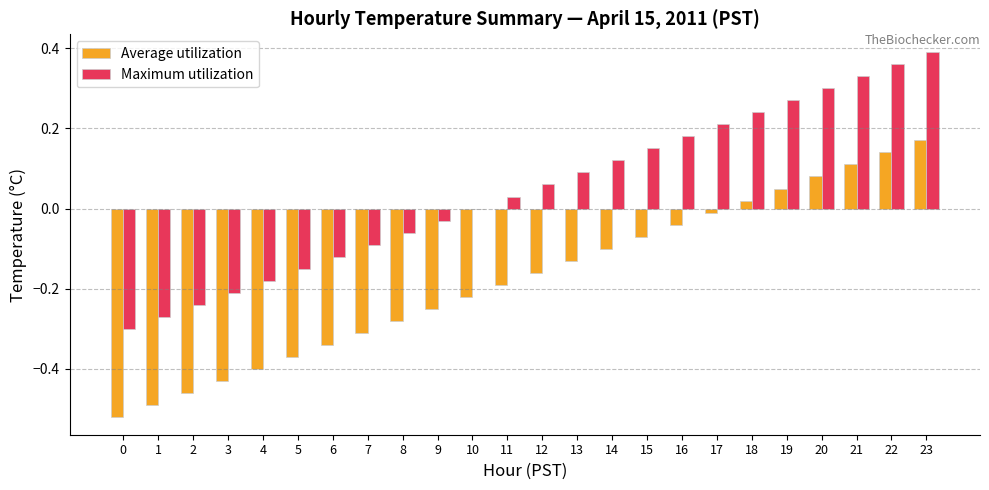

The Maximum utilization series shows 0.0 at 10. True or false?

True